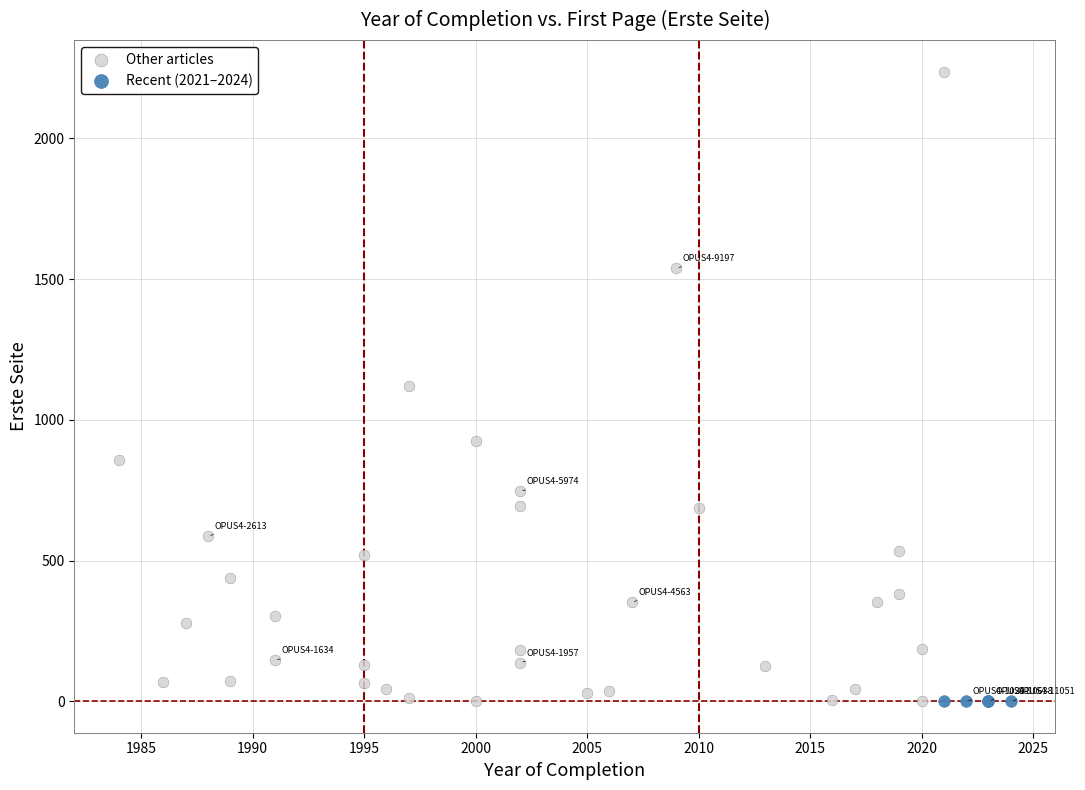

Which series has the largest Y range (max minus min)?

Other articles